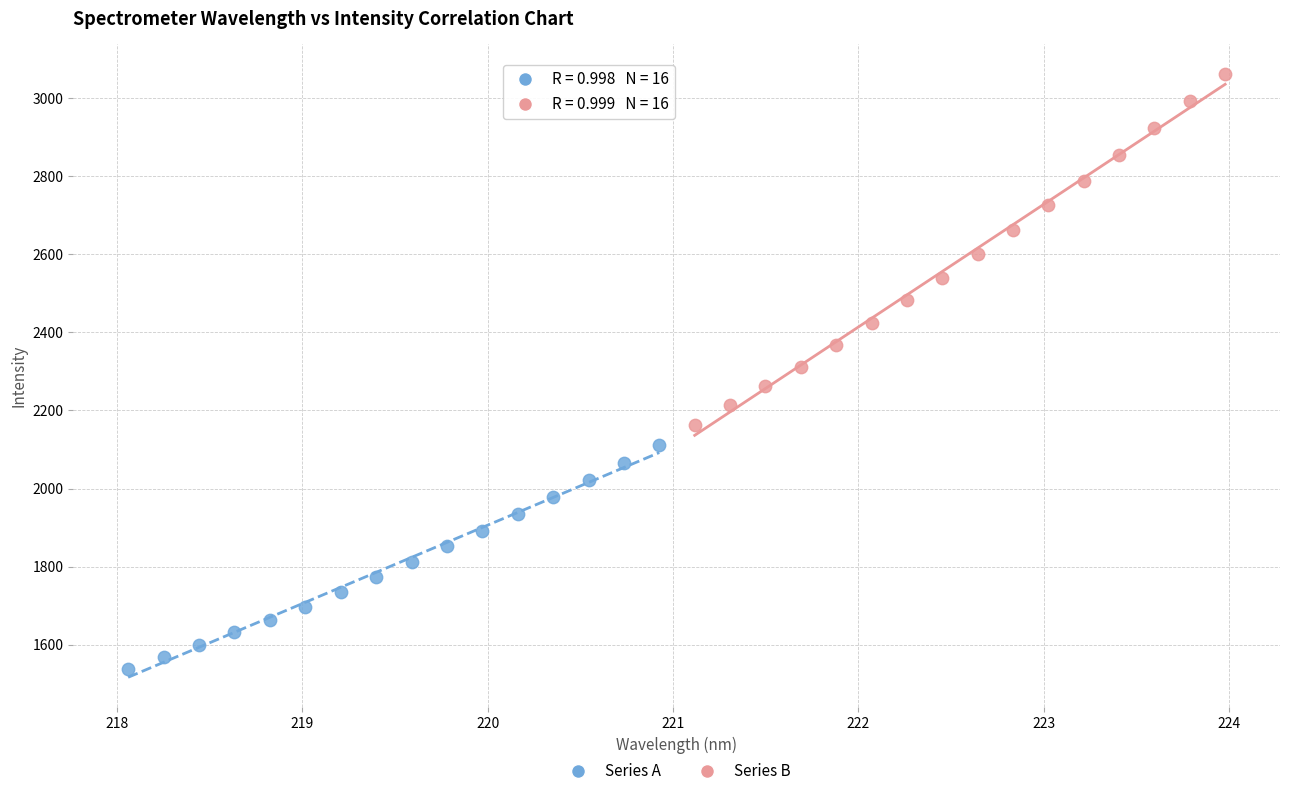

Which series reaches the minimum Y coordinate?

Series A